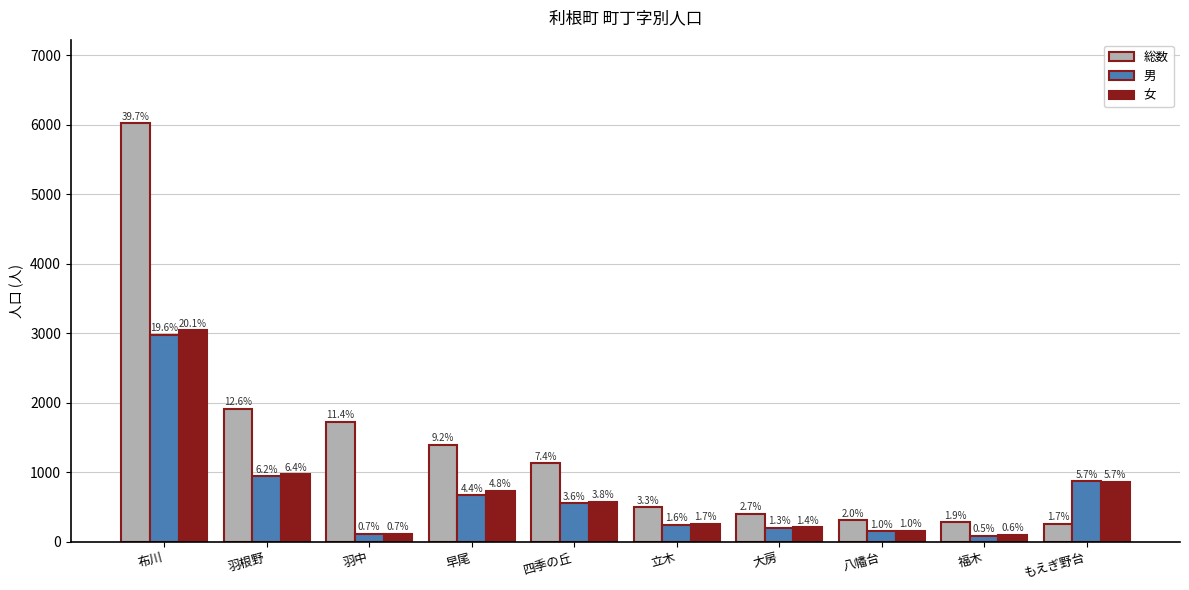

What are all the series names shown in the legend?

総数, 男, 女